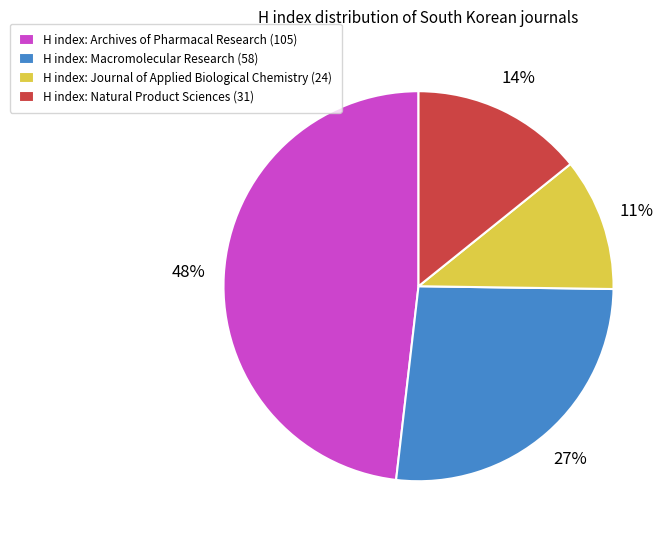

True or false: H index: Natural Product Sciences (31) accounts for 14% of the total.

True